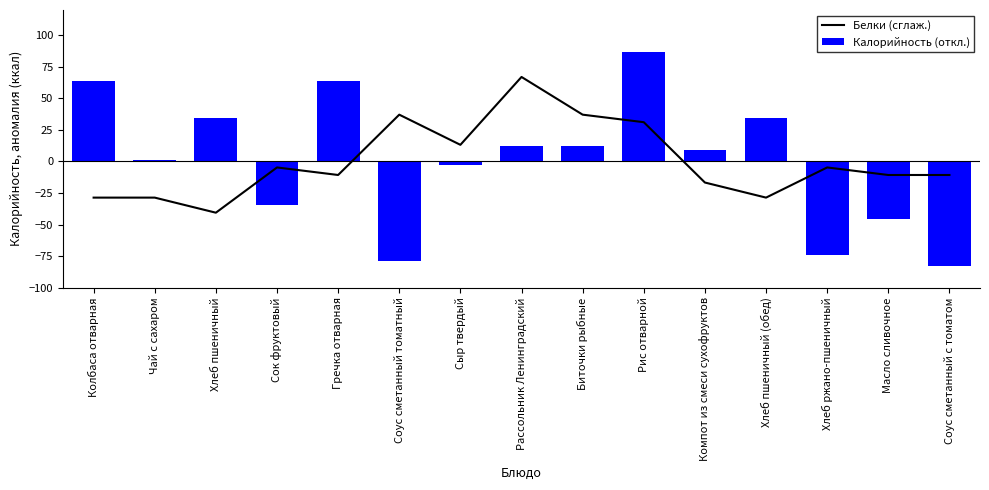

The Калорийность (откл.) series shows 27.5 at Рис отварной. True or false?

False